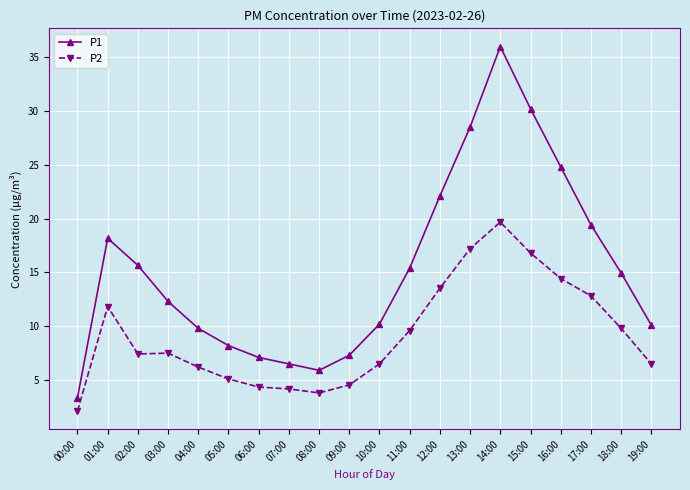

What is the difference between the highest and lowest values at 03:00?

4.8